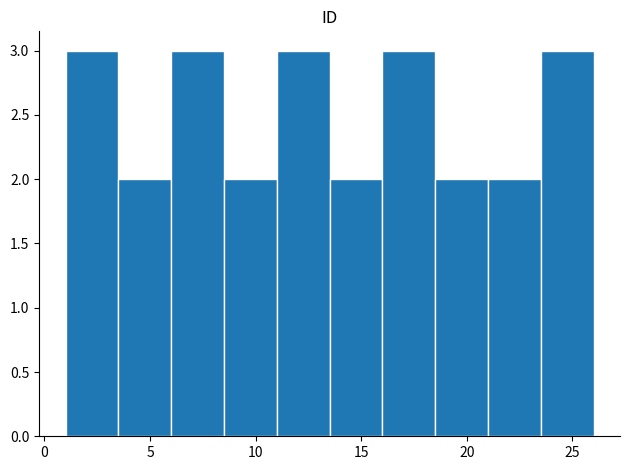

How tall is the bar that spans 23.5 to 26.0 on the x-axis? The values are not printed on the chart, so give them approximately, as read against the axis.

3